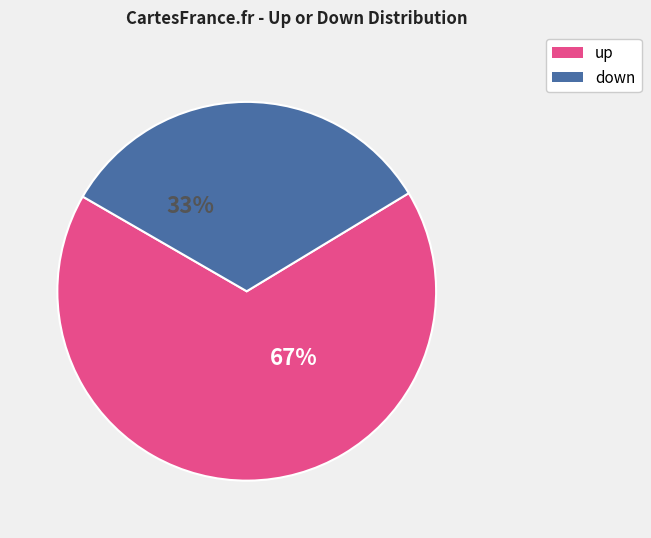

Approximately how many times larger is the value at down compared to up?

0.5